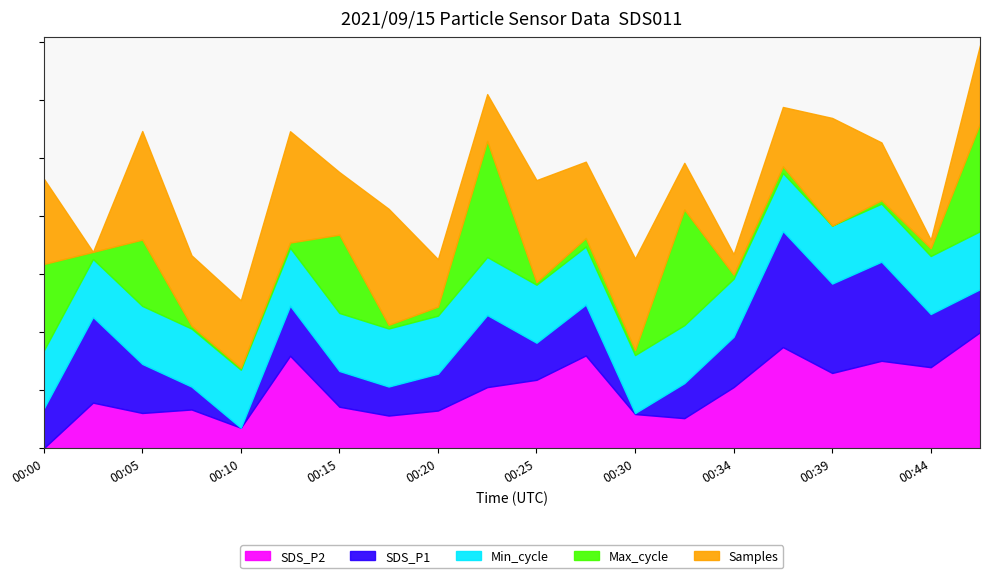

What is the greatest value displayed?

5019380.0